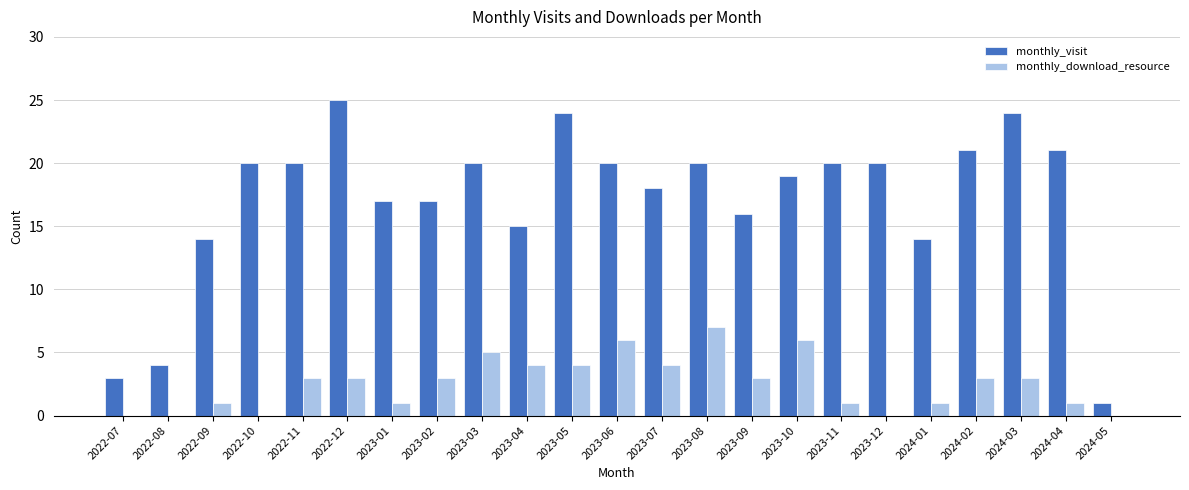

What is the sum of all monthly_visit values?

393